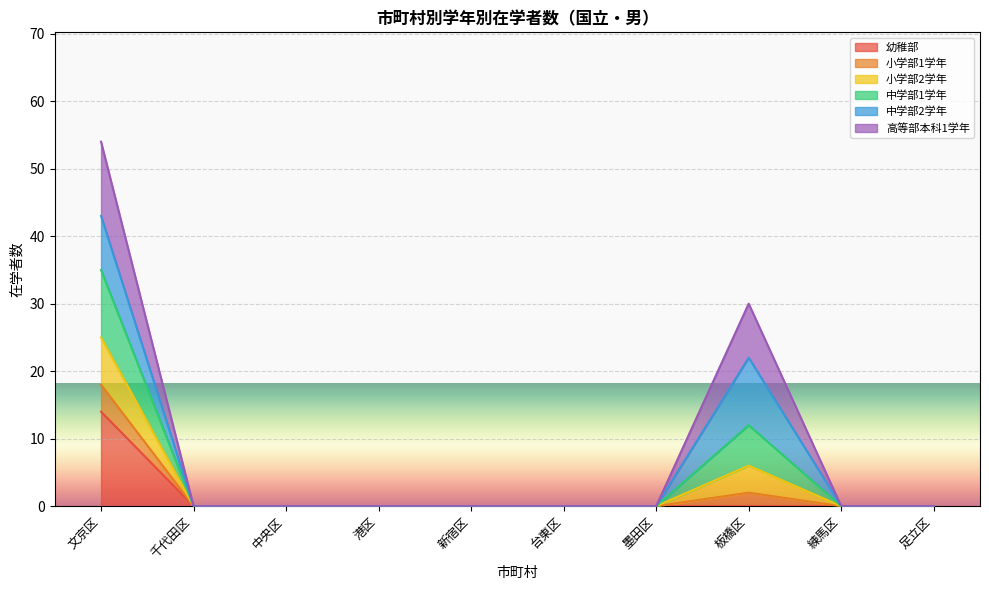

At which category is the sum across all series the highest?

文京区